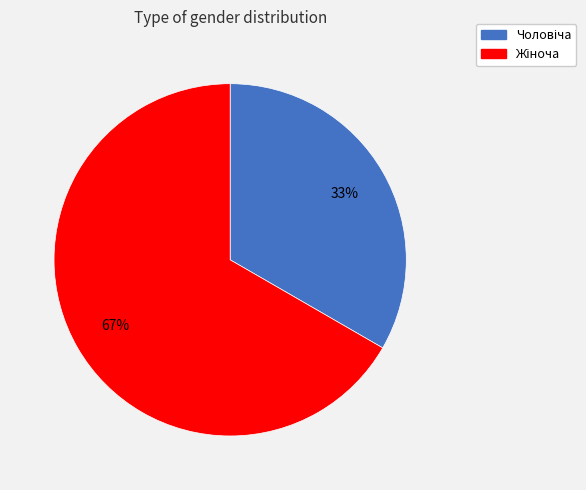

How many slices are in this pie chart?

2